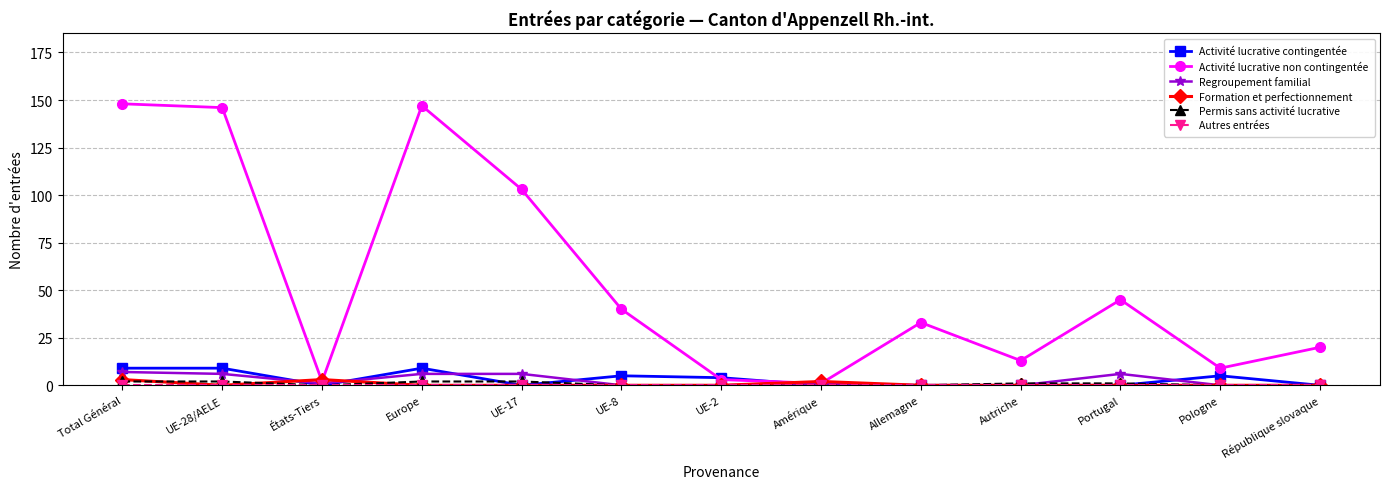

How many Formation et perfectionnement values are between 0 and 1?

10